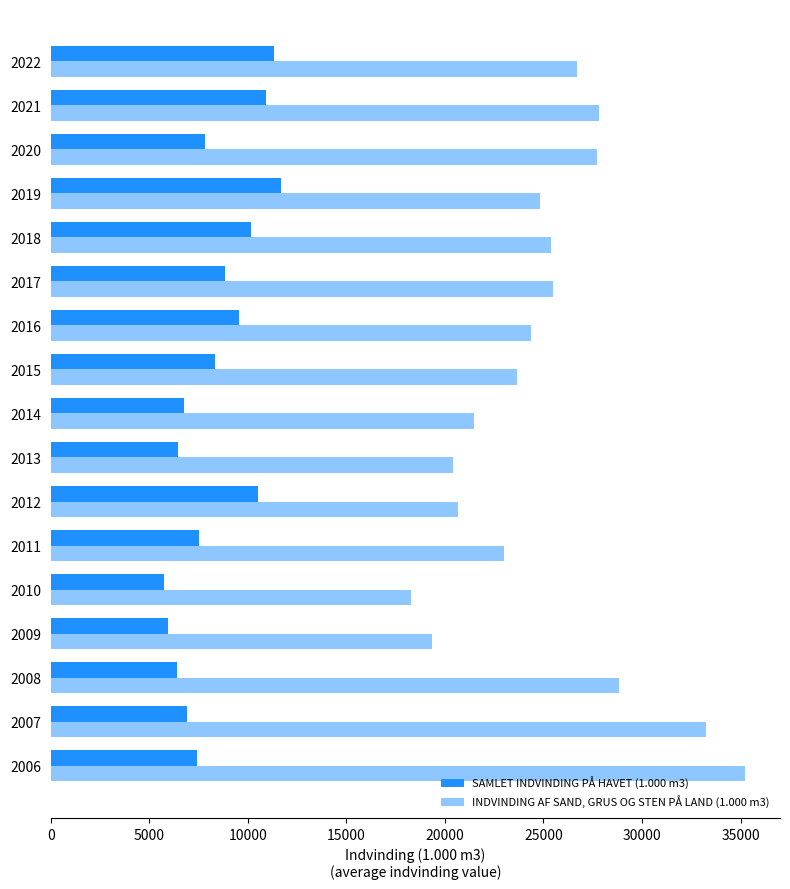

List the series in order of their overall mean, highest first.

INDVINDING AF SAND, GRUS OG STEN PÅ LAND (1.000 m3), SAMLET INDVINDING PÅ HAVET (1.000 m3)